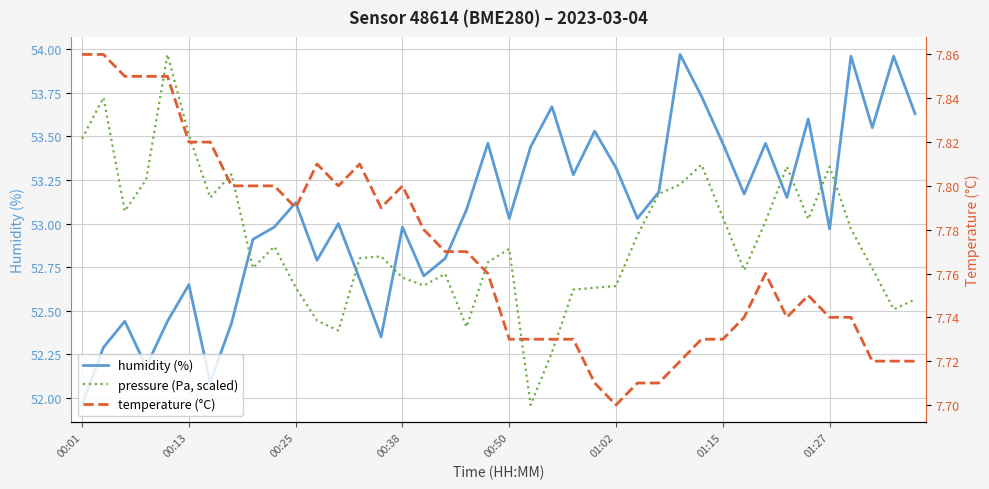

Reading left to right, list all the values displayed in this chart.

humidity: 52.0	52.3	52.4	52.2	52.4	52.6	52.1	52.4	52.9	53.0	53.1	52.8	53.0	52.7	52.4	53.0	52.7	52.8	53.1	53.5	53.0	53.4	53.7	53.3	53.5	53.3	53.0	53.2	54.0	53.7	53.5	53.2	53.5	53.1	53.6	53.0	54.0	53.5	54.0	53.6
pressure: 53.5	53.7	53.1	53.3	54.0	53.5	53.1	53.3	52.7	52.9	52.6	52.4	52.4	52.8	52.8	52.7	52.6	52.7	52.4	52.8	52.9	52.0	52.3	52.6	52.6	52.6	52.9	53.2	53.2	53.3	53.0	52.7	53.0	53.3	53.0	53.3	53.0	52.7	52.5	52.6
temperature: 7.9	7.9	7.8	7.8	7.8	7.8	7.8	7.8	7.8	7.8	7.8	7.8	7.8	7.8	7.8	7.8	7.8	7.8	7.8	7.8	7.7	7.7	7.7	7.7	7.7	7.7	7.7	7.7	7.7	7.7	7.7	7.7	7.8	7.7	7.8	7.7	7.7	7.7	7.7	7.7